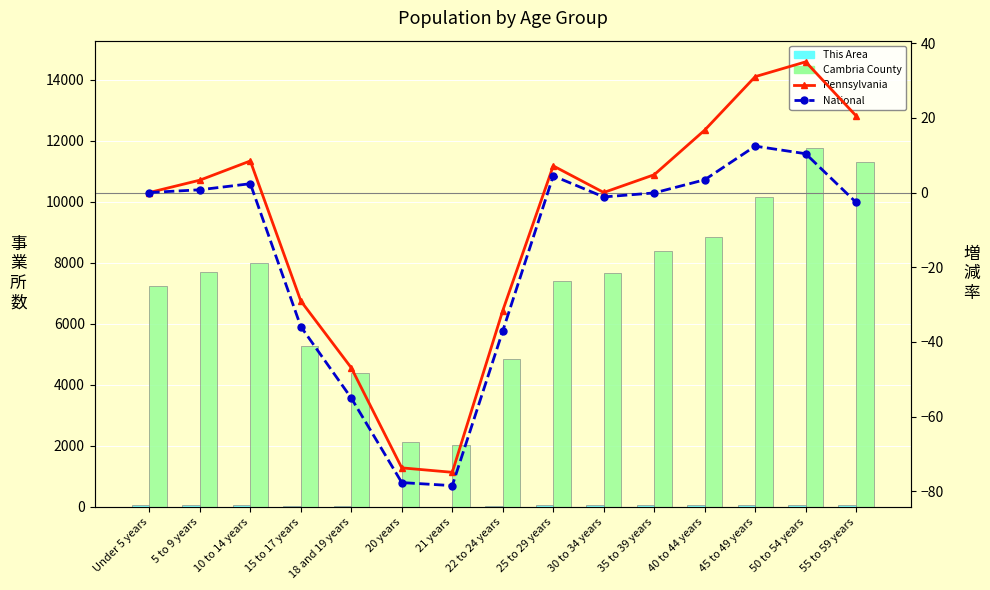

What is the average value of the Cambria County series?

7145.3